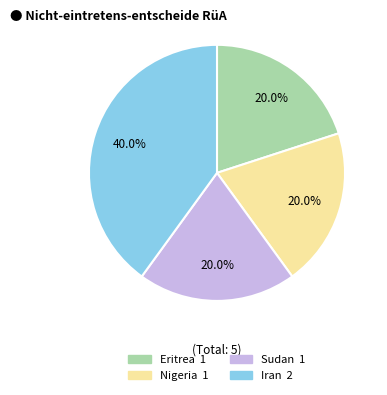

Does any single category account for the majority?

No